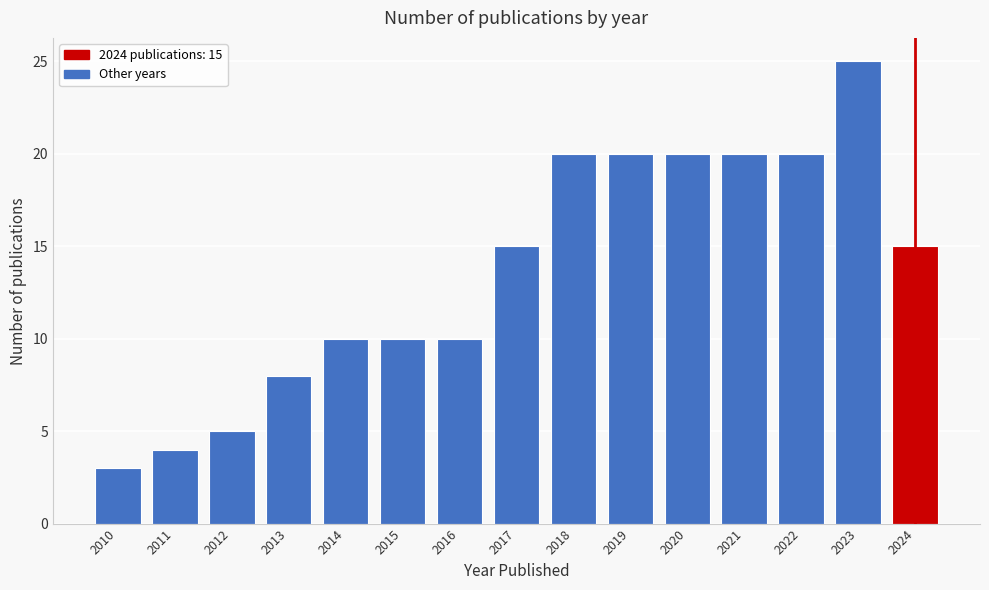

Reading left to right, transcribe all the data shown in this chart.

2010=3	2011=4	2012=5	2013=8	2014=10	2015=10	2016=10	2017=15	2018=20	2019=20	2020=20	2021=20	2022=20	2023=25	2024=15